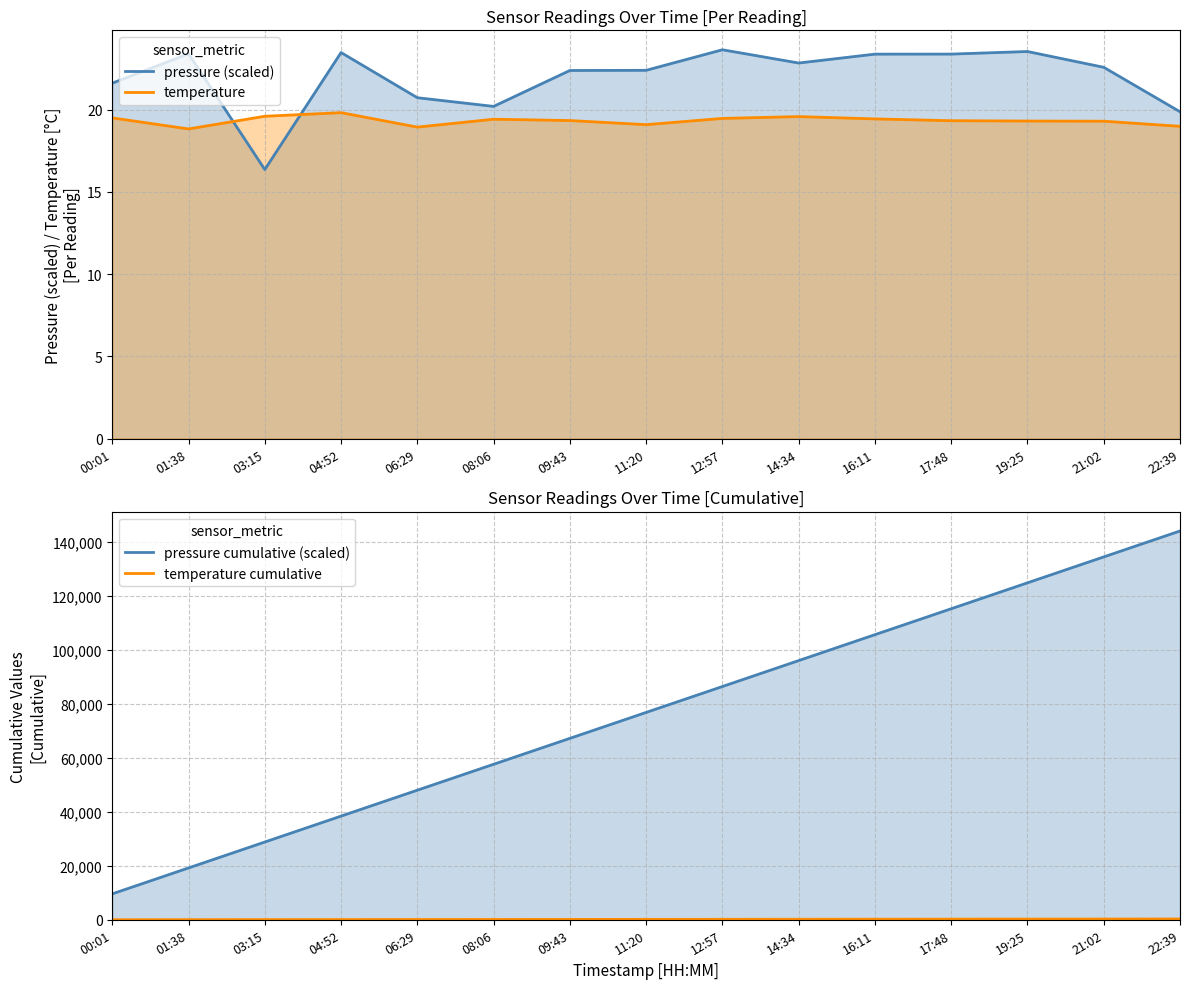

Reading right to left, extract all data points from this chart.

pressure (scaled): 19.9	22.6	23.5	23.4	23.4	22.8	23.6	22.4	22.4	20.2	20.7	23.5	16.4	23.4	21.6
temperature: 19.0	19.3	19.3	19.3	19.4	19.6	19.5	19.1	19.3	19.4	18.9	19.8	19.6	18.8	19.5
pressure cumulative (scaled): 144029.8	134429.9	124827.3	115223.8	105620.4	96017.0	86414.2	76810.6	67208.2	57605.8	48005.6	38404.8	28801.4	19205.0	9601.6
temperature cumulative: 290.0	271.0	251.7	232.4	213.0	193.6	174.0	154.5	135.4	116.1	96.7	77.8	57.9	38.3	19.5